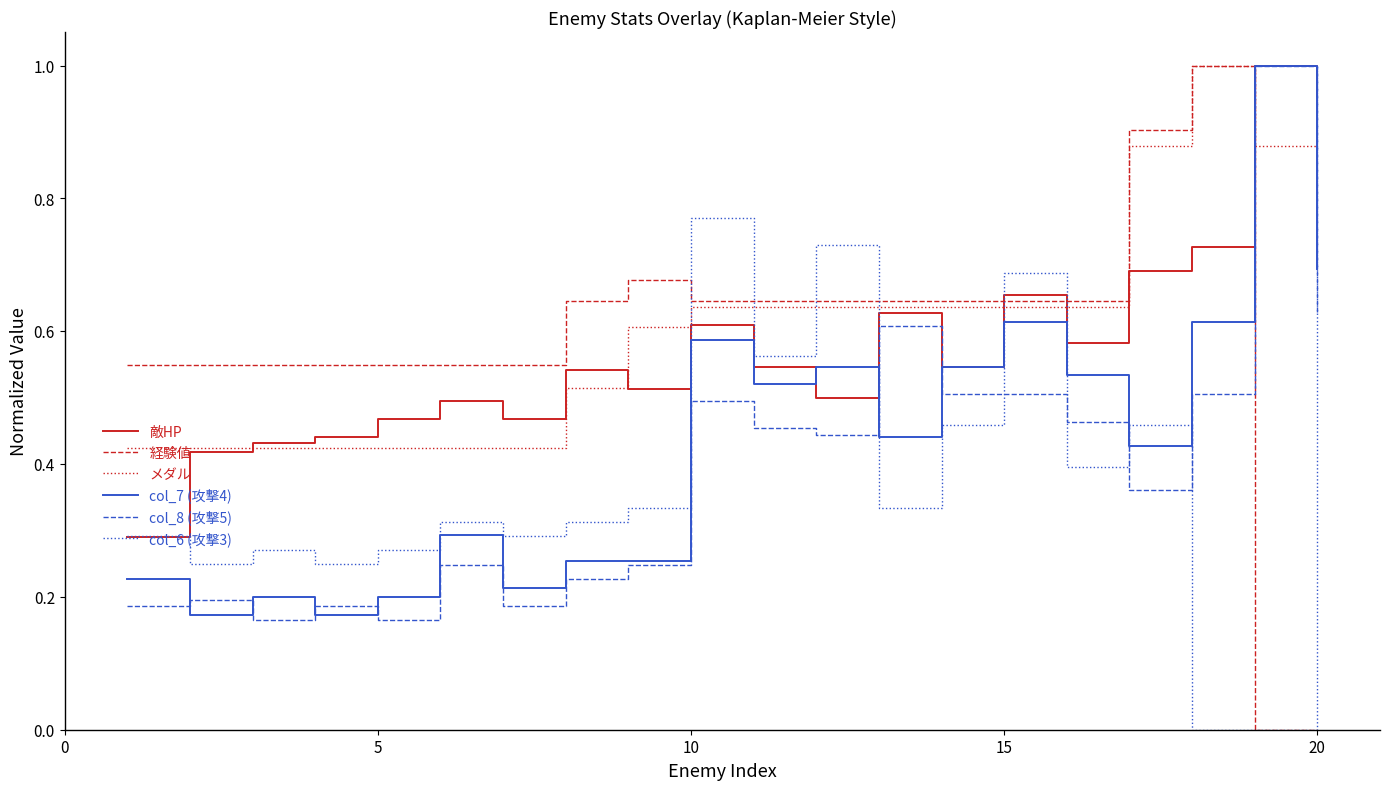

True or false: メダル and col_8 (攻撃5) cross at least once.

True